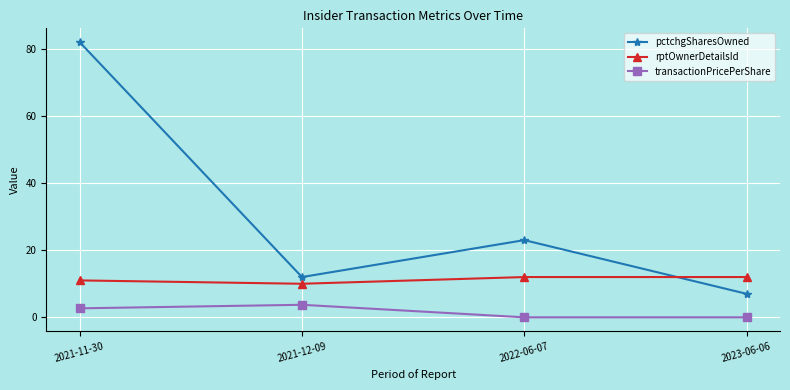

What is the label of the 4th point from the right?

2021-11-30